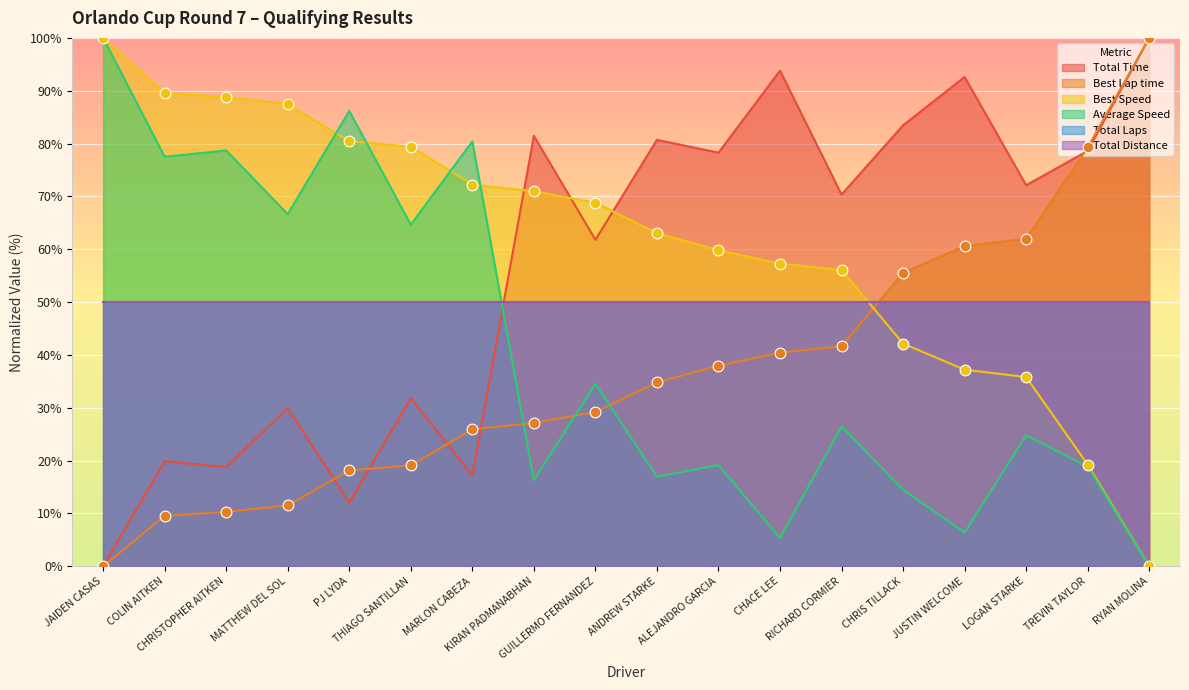

Which series reaches the minimum Y coordinate?

Total Time